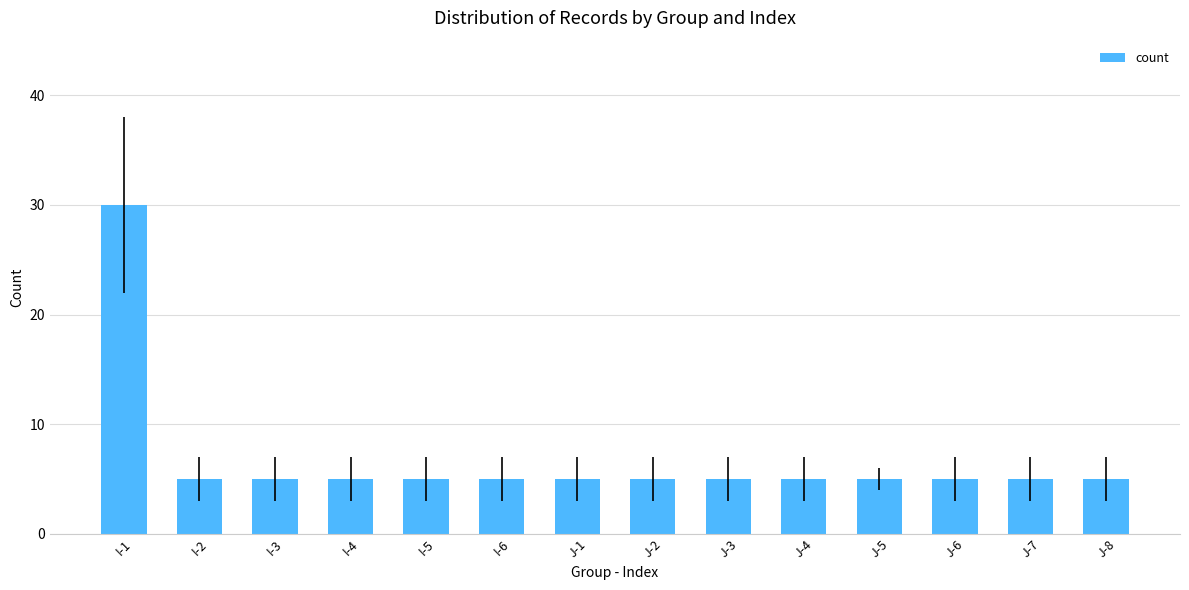

How many categories are shown in the chart?

14